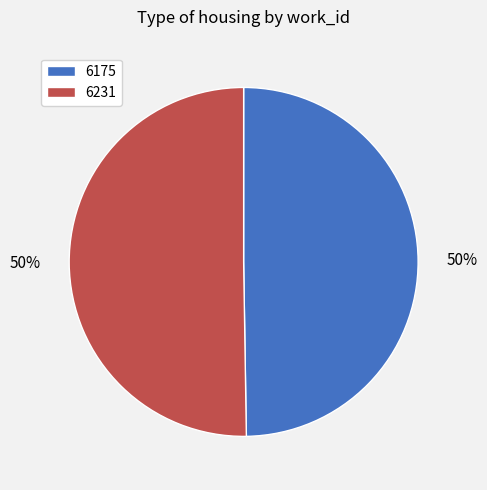

To the nearest percent, what portion does 6231 represent?

50%